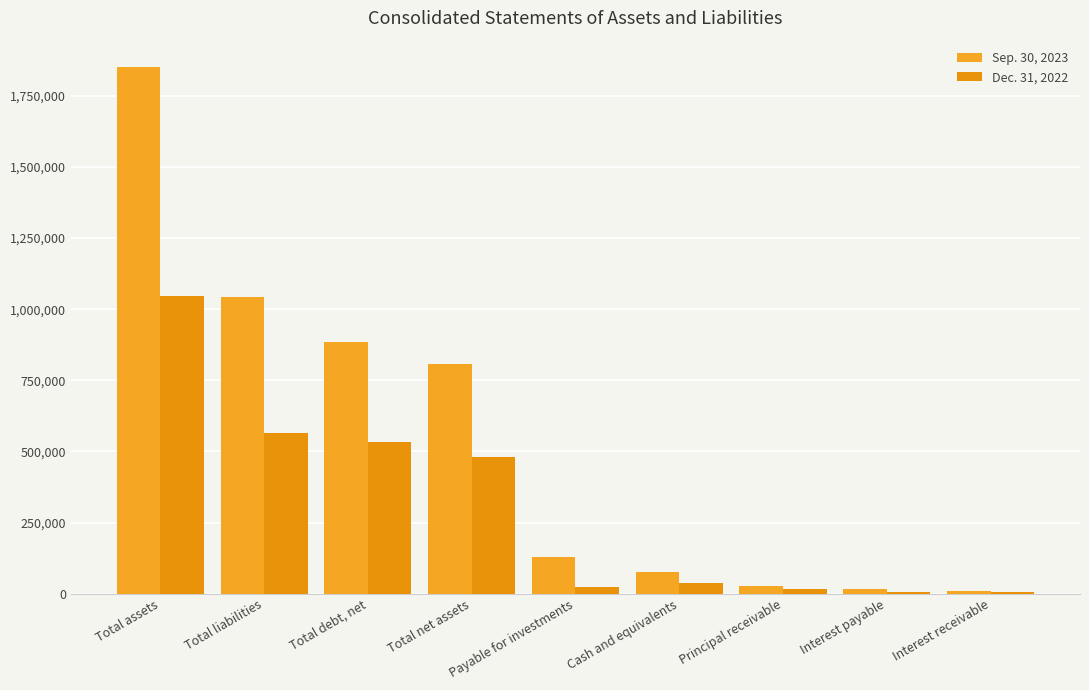

The Sep. 30, 2023 series shows 1205776 at Total debt, net. True or false?

False